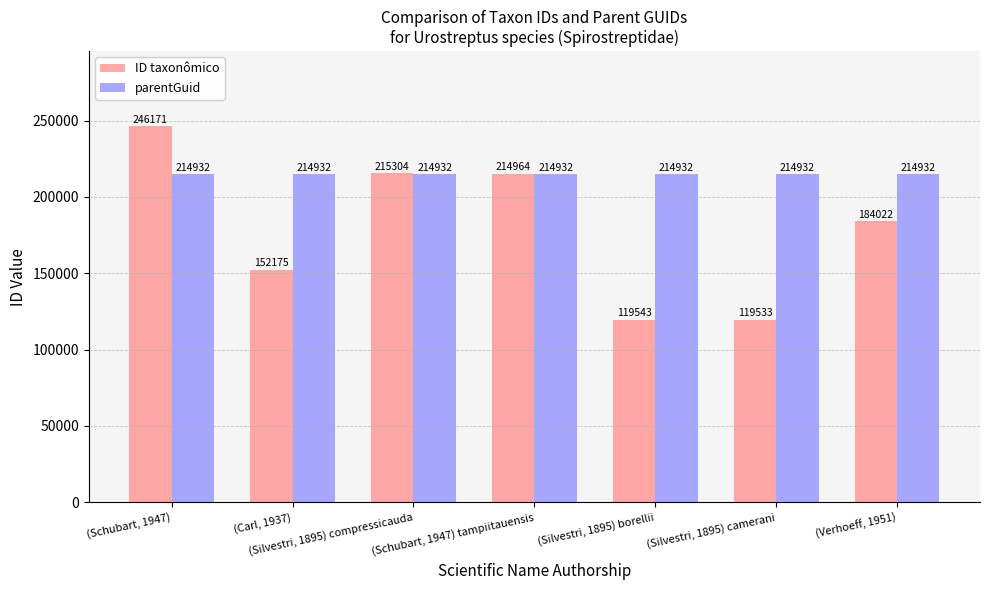

What is the difference between the highest and lowest values at (Carl, 1937)?

62757